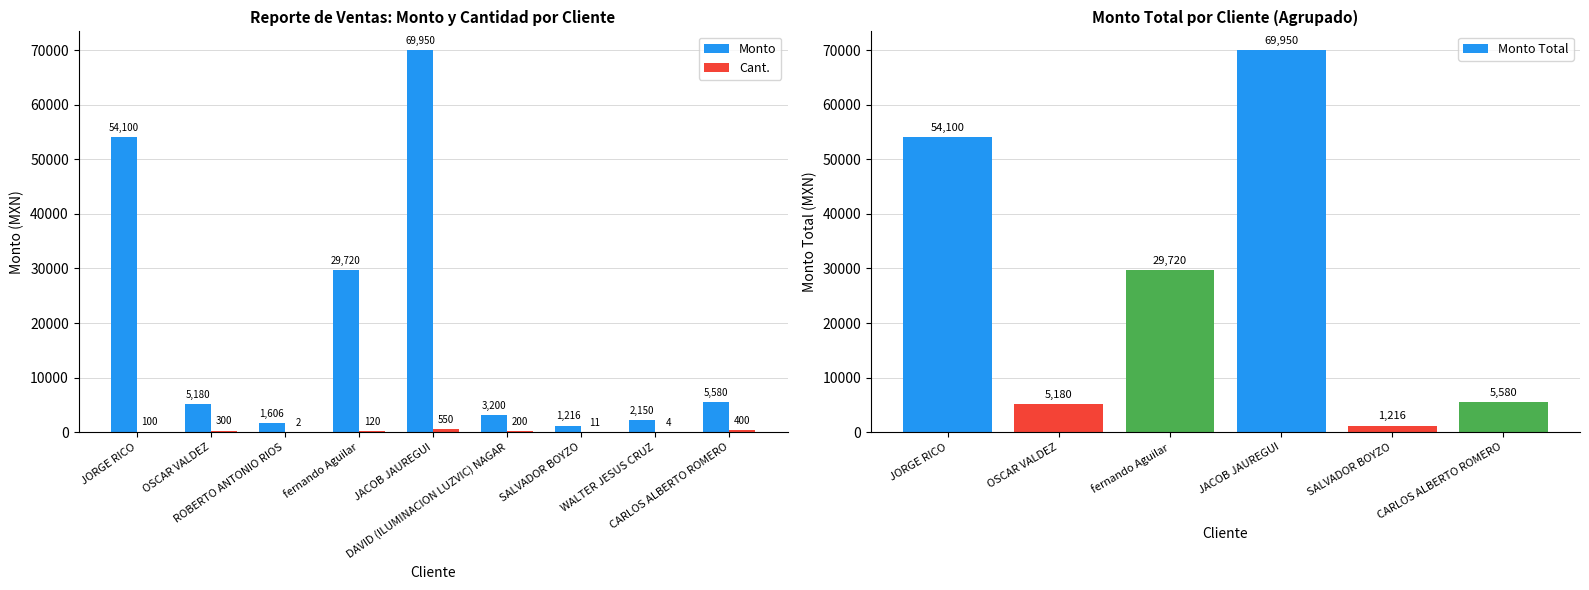

What is the value of the Cant. bar at the 9th from the left?

400